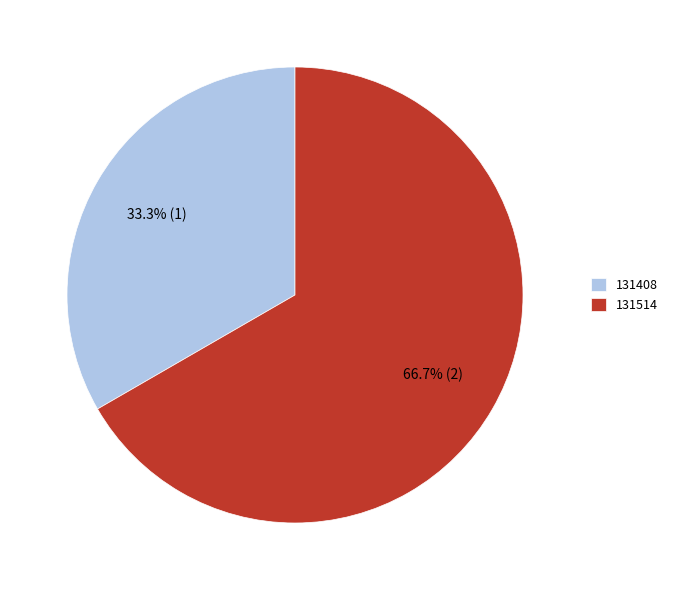

What is the ratio of the value at 131514 to the value at 131408?

2.0